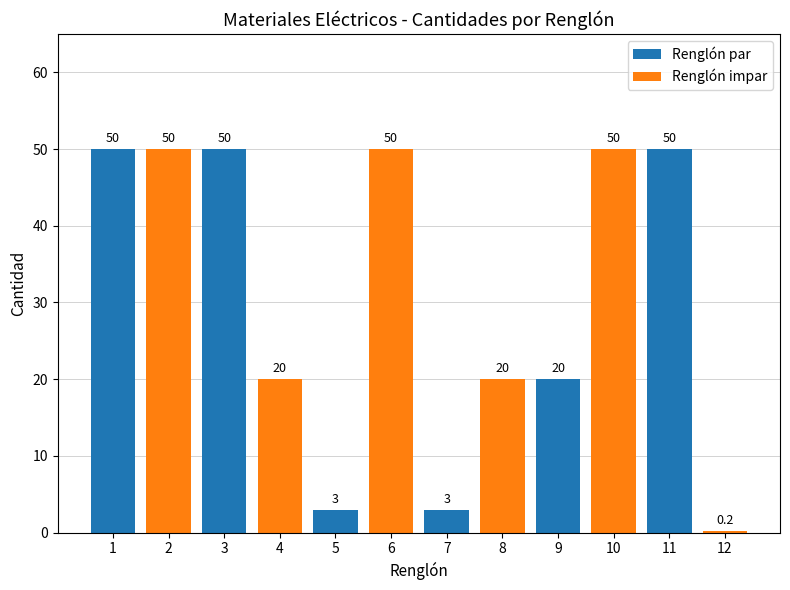

How many distinct data groups are displayed?

1